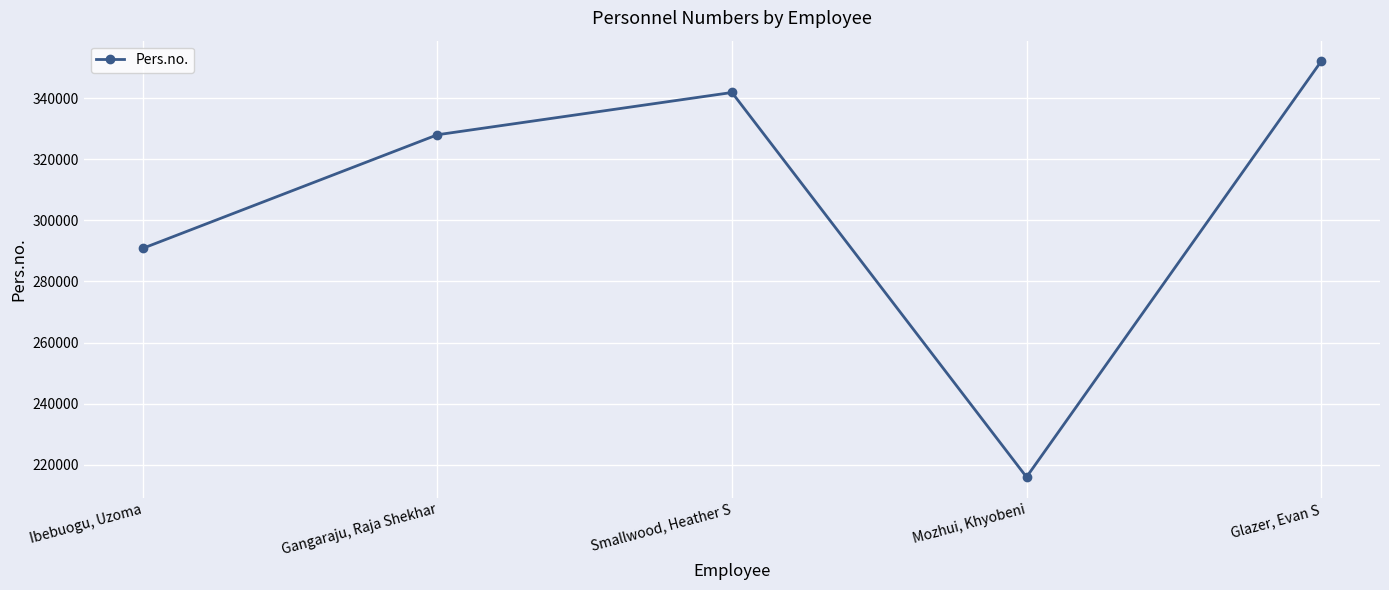

What position from the right is Smallwood, Heather S?

3